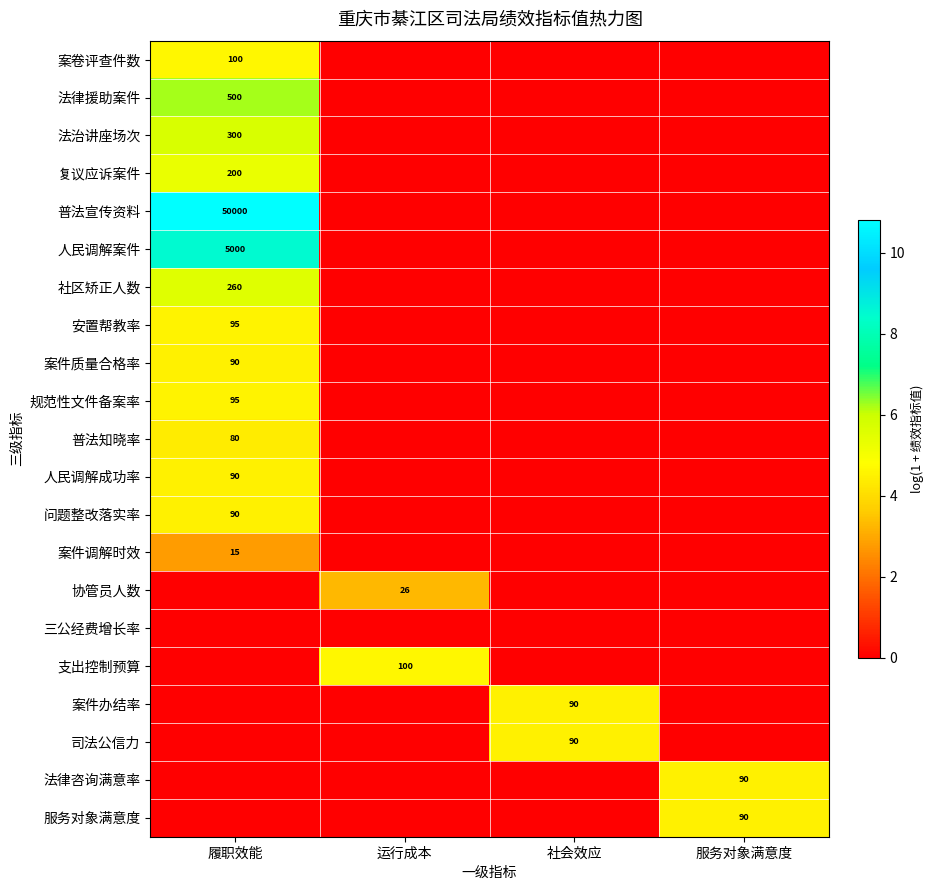

True or false: 支出控制预算 has a value of 100 at 运行成本.

True